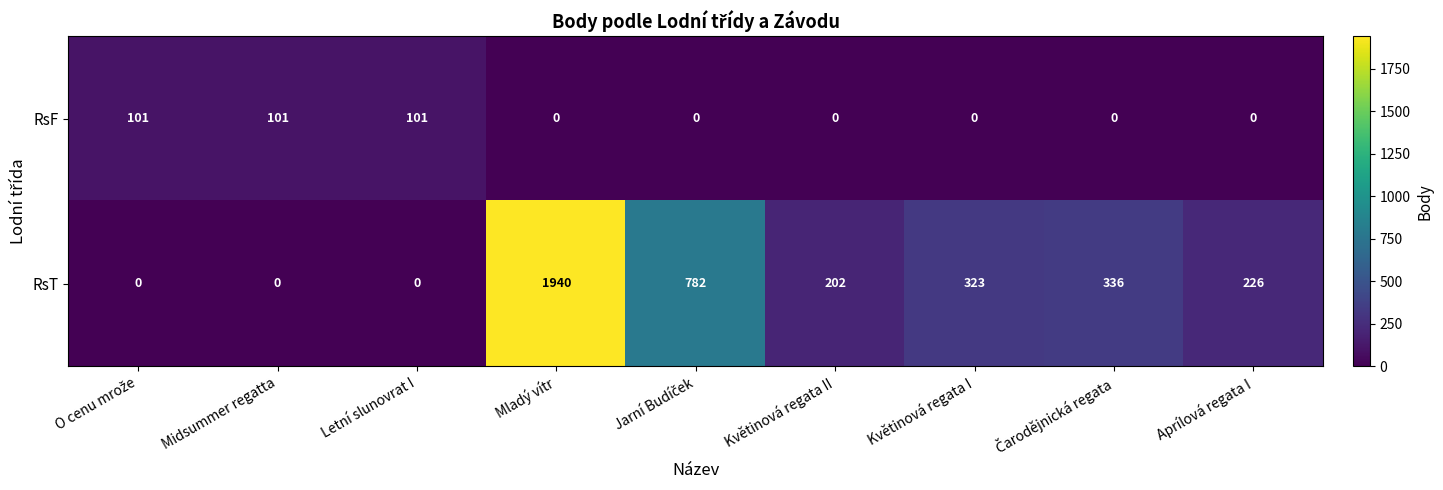

Reading left to right, extract all data points from this chart.

RsF: 101	101	101	0	0	0	0	0	0
RsT: 0	0	0	1940	782	202	323	336	226